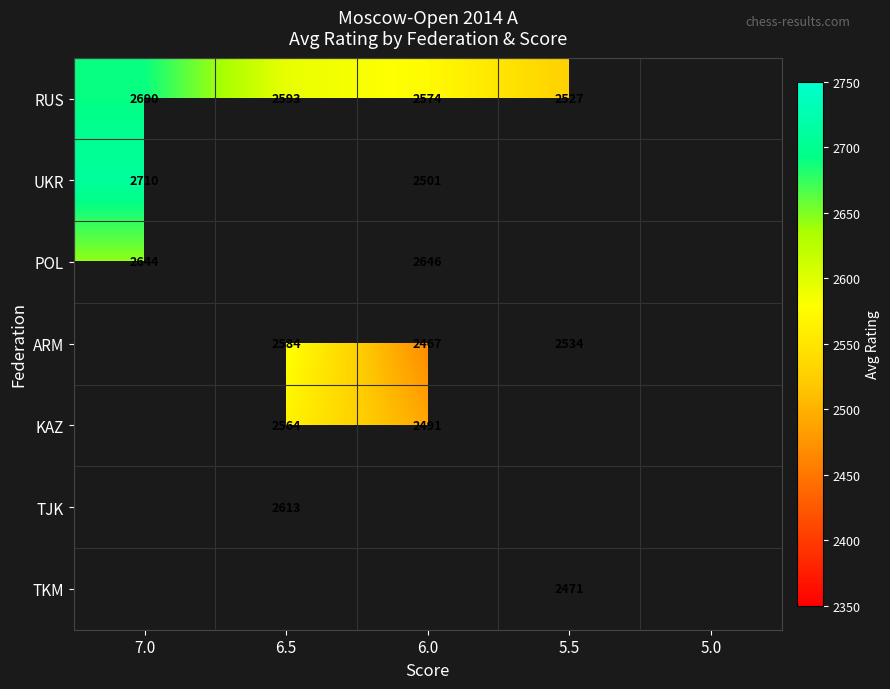

Is it true that RUS equals 1317 at 6.0?

False